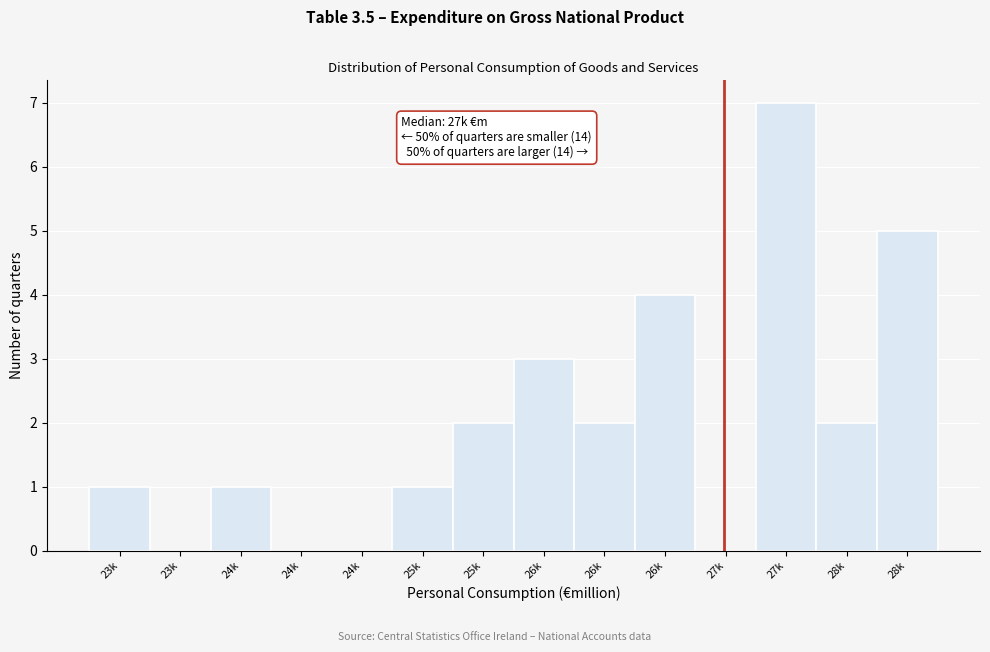

Count the number of data series in this chart.

1